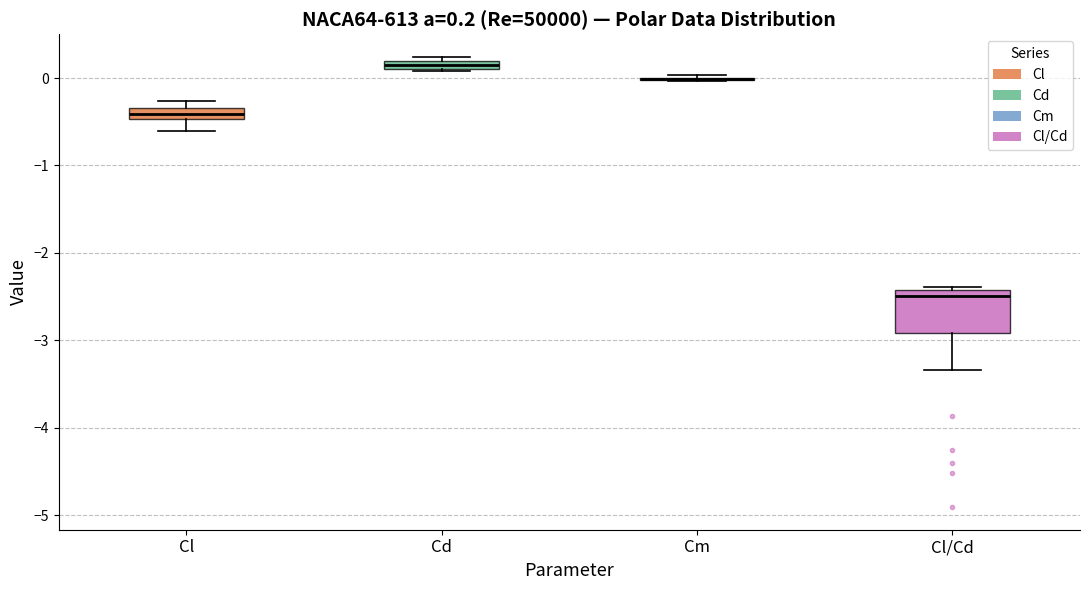

Which box is the tallest, from its lower edge to its upper edge?

Cl/Cd